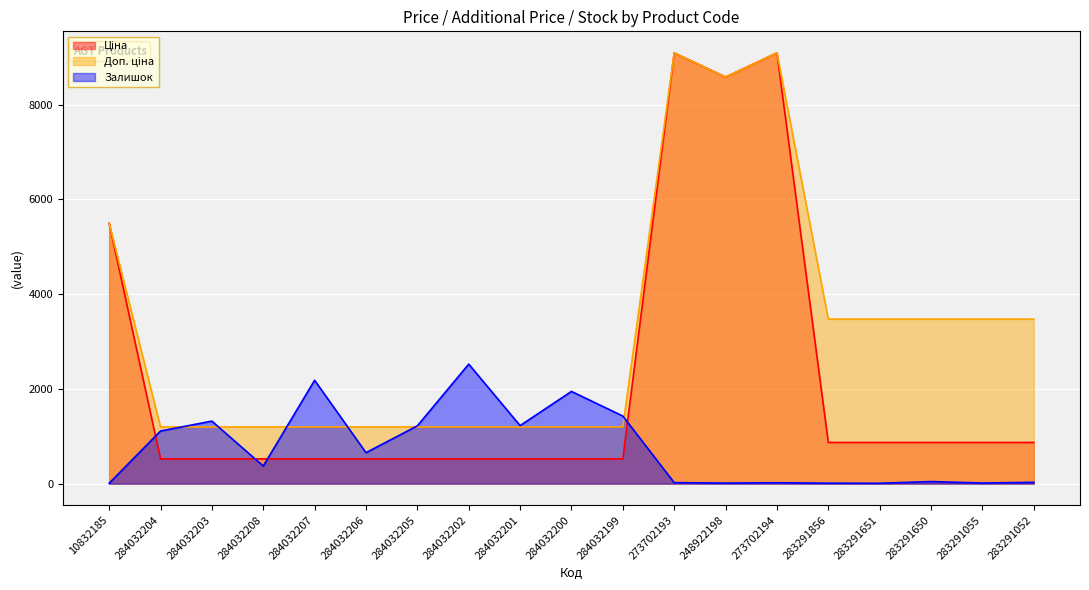

Reading left to right, what are all the values shown in this chart?

Ціна: 10832185=5497.3	284032204=522.2	284032203=522.2	284032208=522.2	284032207=522.2	284032206=522.2	284032205=522.2	284032202=522.2	284032201=522.2	284032200=522.2	284032199=522.2	273702193=9092.0	248922198=8581.1	273702194=9092.0	283291856=868.0	283291651=868.0	283291650=868.0	283291055=868.0	283291052=868.0
Доп. ціна: 10832185=5497.3	284032204=1197.0	284032203=1197.0	284032208=1197.0	284032207=1197.0	284032206=1197.0	284032205=1197.0	284032202=1197.0	284032201=1197.0	284032200=1197.0	284032199=1197.0	273702193=9092.0	248922198=8581.1	273702194=9092.0	283291856=3472.1	283291651=3472.1	283291650=3472.1	283291055=3472.1	283291052=3472.1
Залишок: 10832185=7.0	284032204=1110.0	284032203=1319.0	284032208=371.0	284032207=2181.0	284032206=653.0	284032205=1219.0	284032202=2522.0	284032201=1224.0	284032200=1946.0	284032199=1426.0	273702193=20.0	248922198=11.0	273702194=18.0	283291856=9.0	283291651=7.0	283291650=43.0	283291055=12.0	283291052=27.0